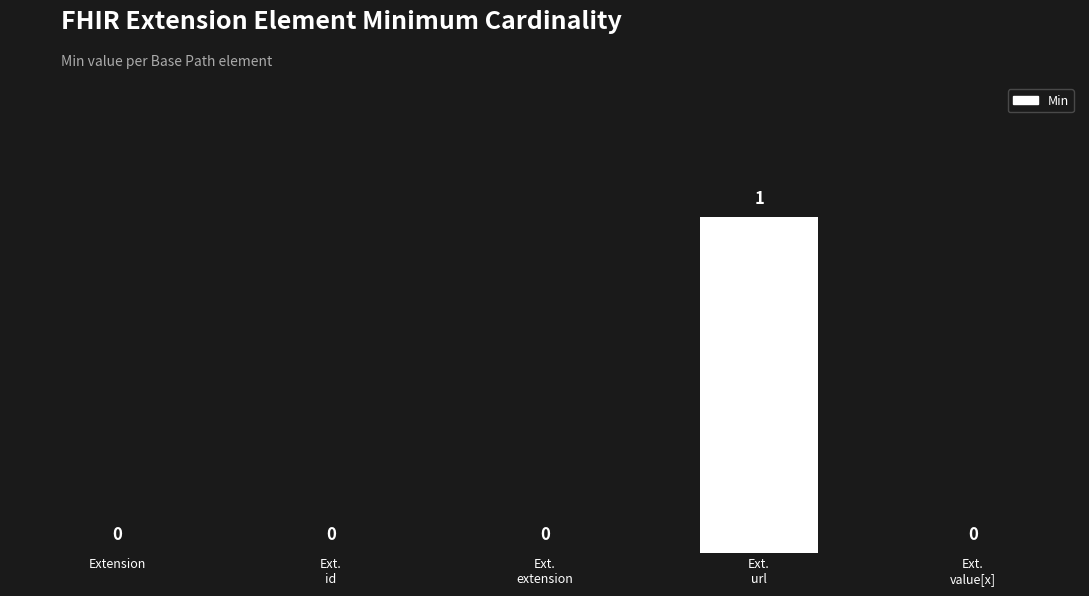

Is it true that the value at Ext.
id is 1?

False